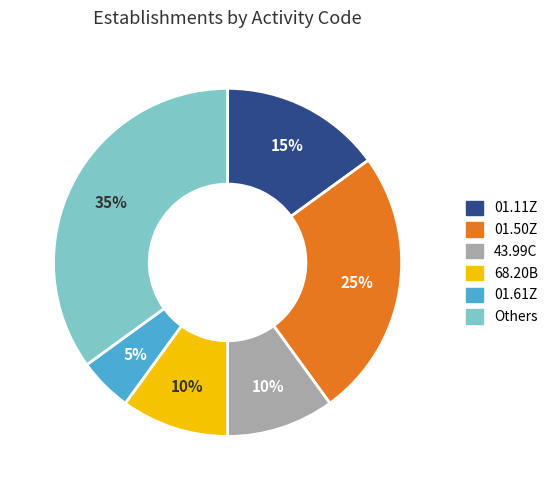

Count the number of slices in the pie.

6